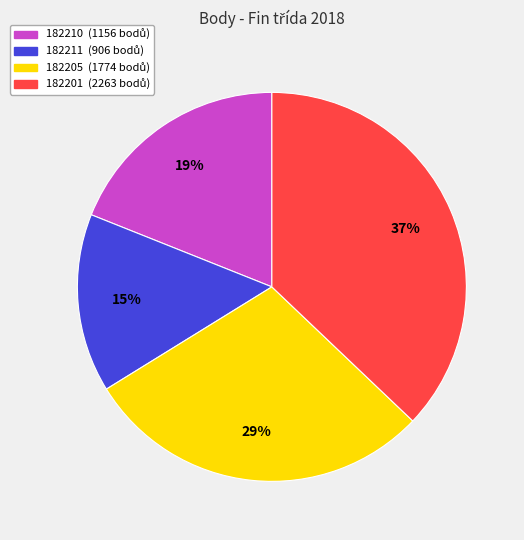

To the nearest percent, what is the combined percentage of 182201 and 182205?

66%